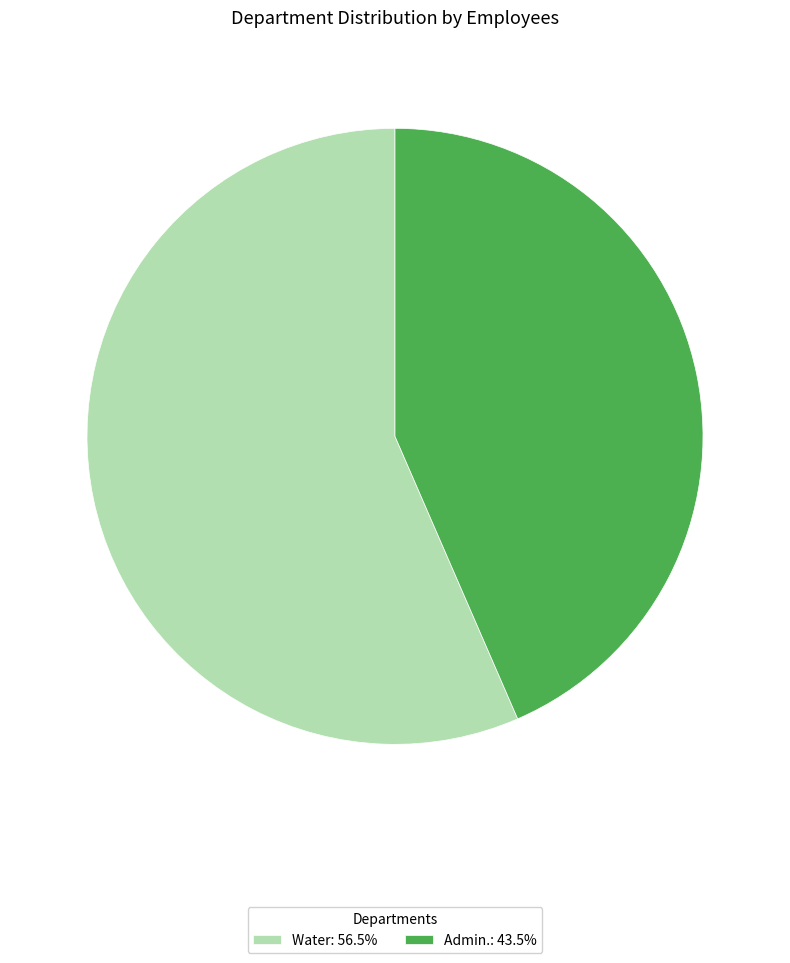

Is the sum of Water: 56.5% and Admin.: 43.5% greater than half?

Yes